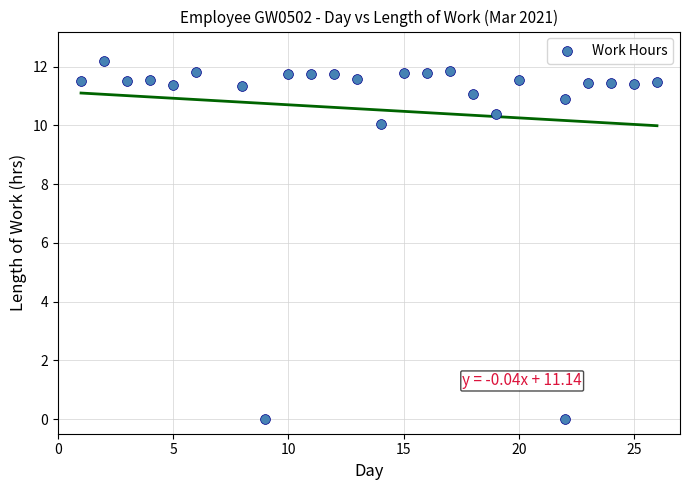

What is the range of Y values (max minus min)?

12.2